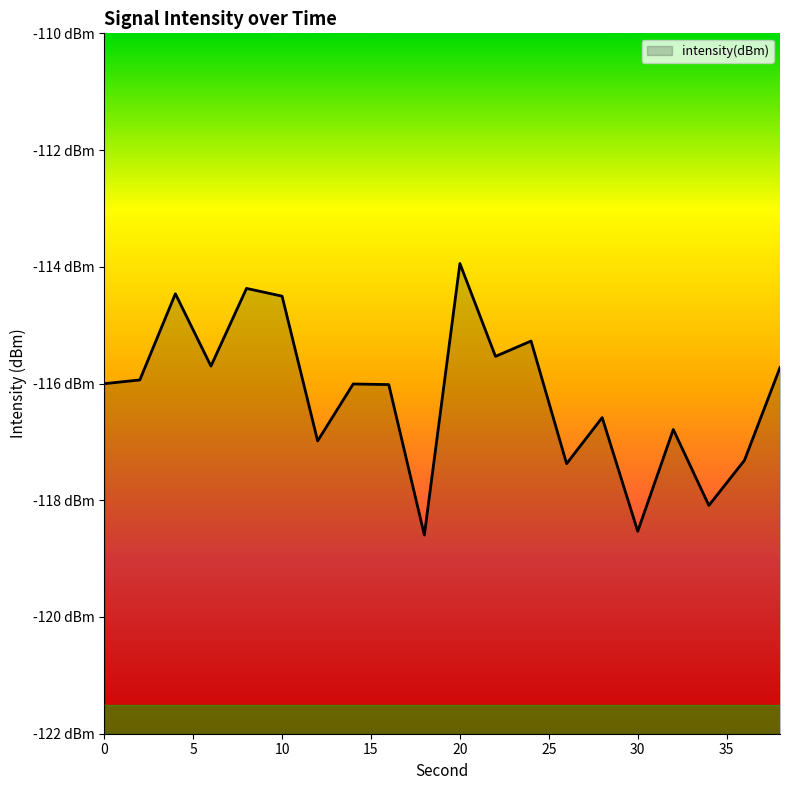

Between 18 and 8, which is larger?

8